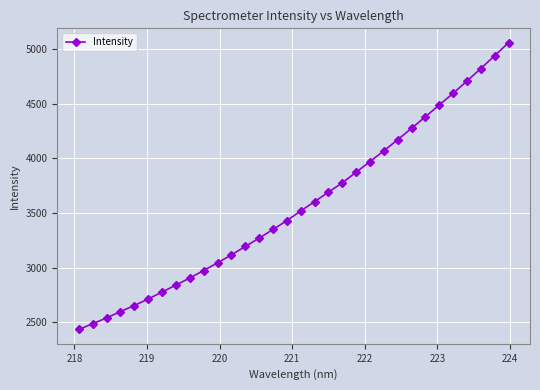

What is the difference between the second highest and minimum values?

2508.5